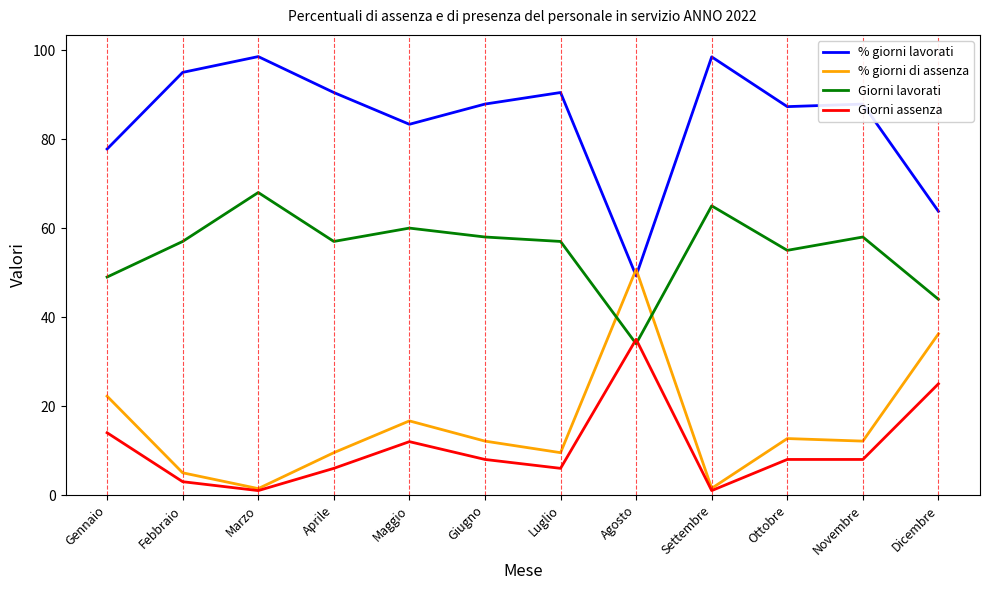

True or false: % giorni lavorati and Giorni assenza cross at least once.

False